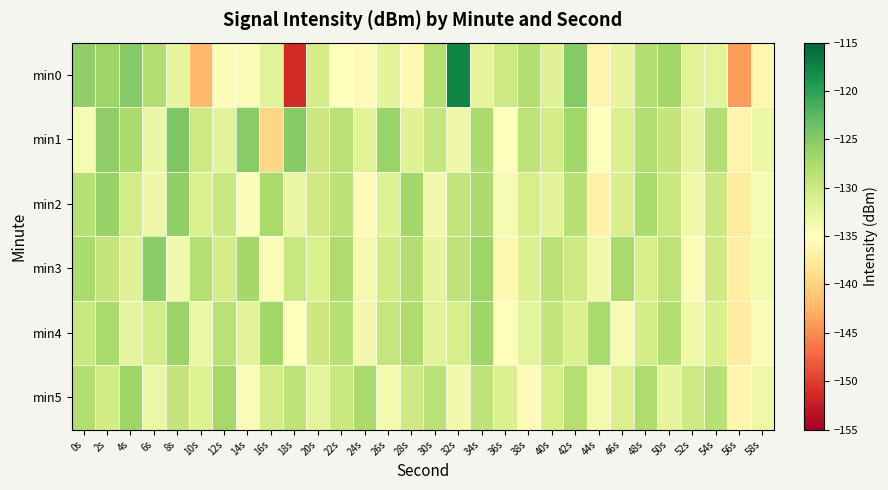

How many series are shown in this chart?

6